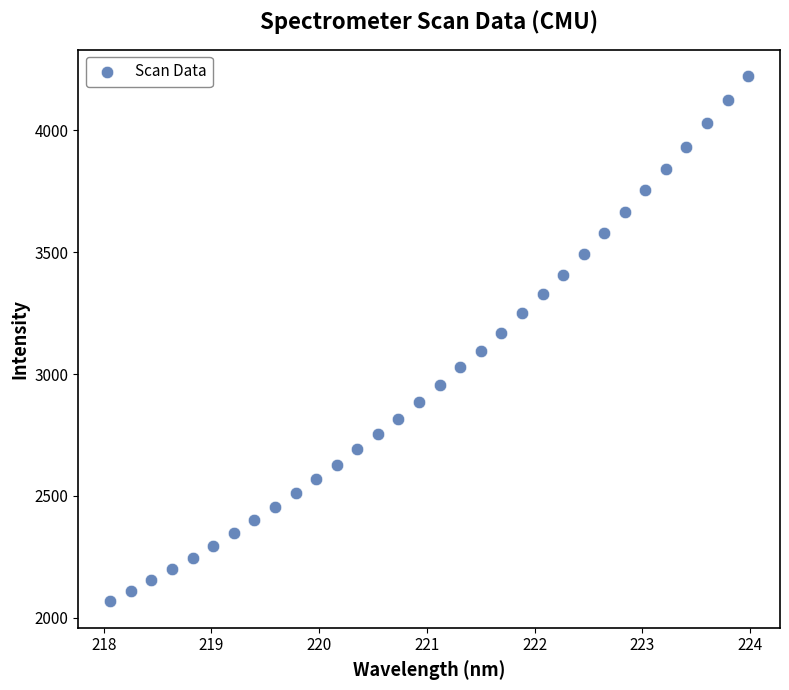

What is the range of Y values (max minus min)?

2154.9